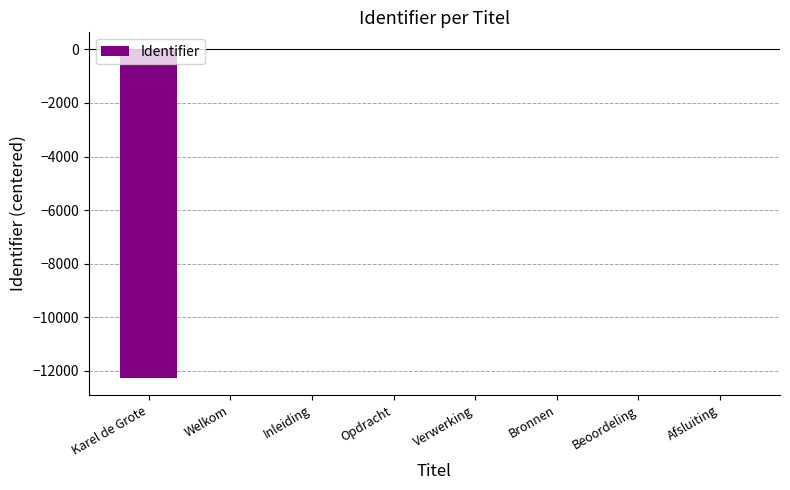

Count the number of data series in this chart.

1